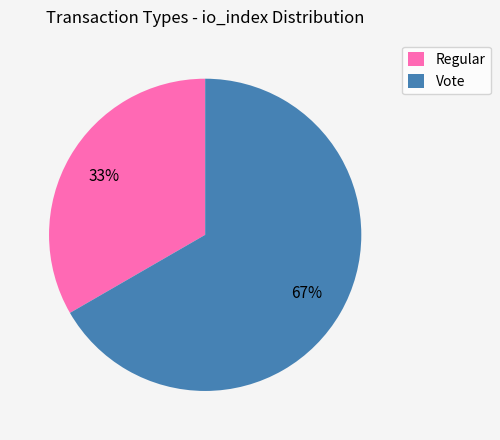

To the nearest percent, what percentage of the pie is Regular?

33%